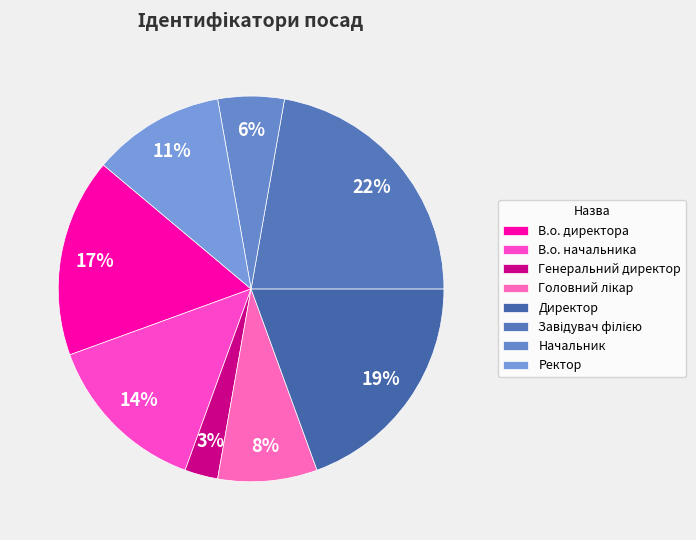

Combined, what portion of the pie is Головний лікар and В.о. директора?

25.0%